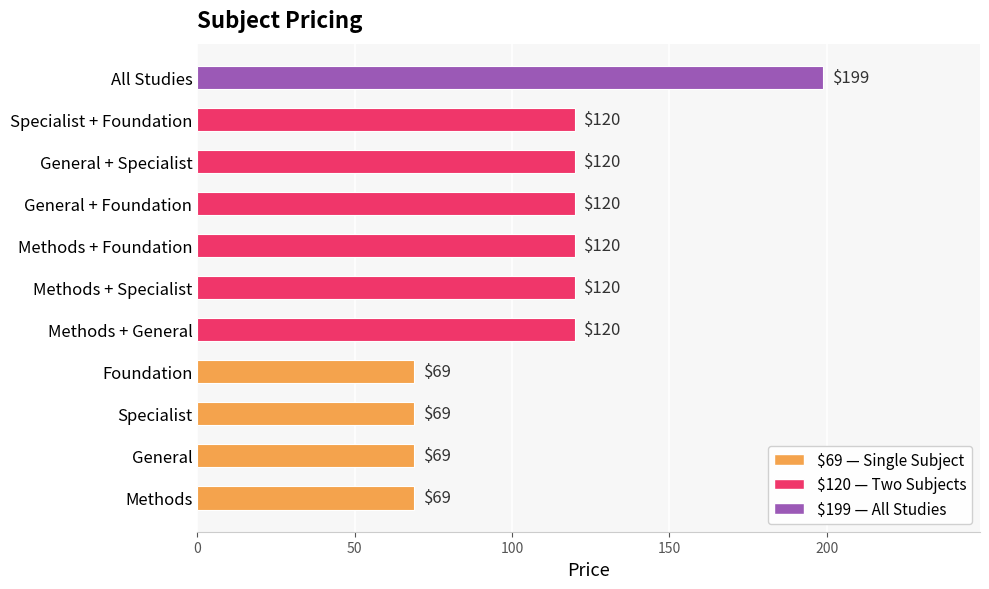

What is the difference between the second highest and second lowest values?

51